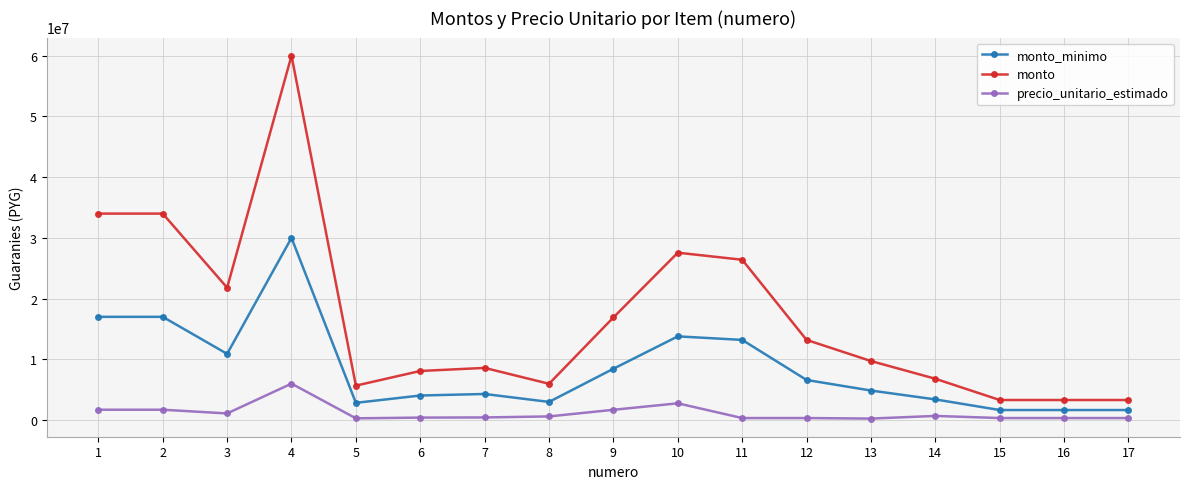

What are all the series names shown in the legend?

monto_minimo, monto, precio_unitario_estimado